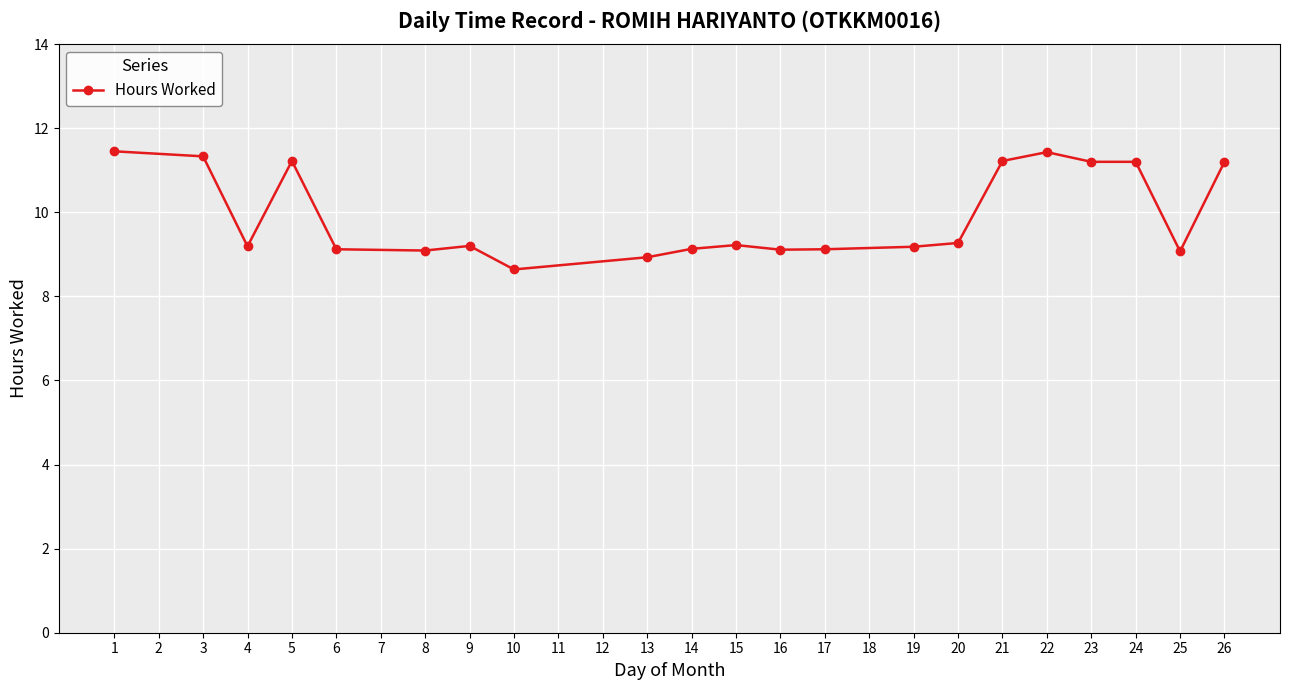

Where does the data first go above 9?

1